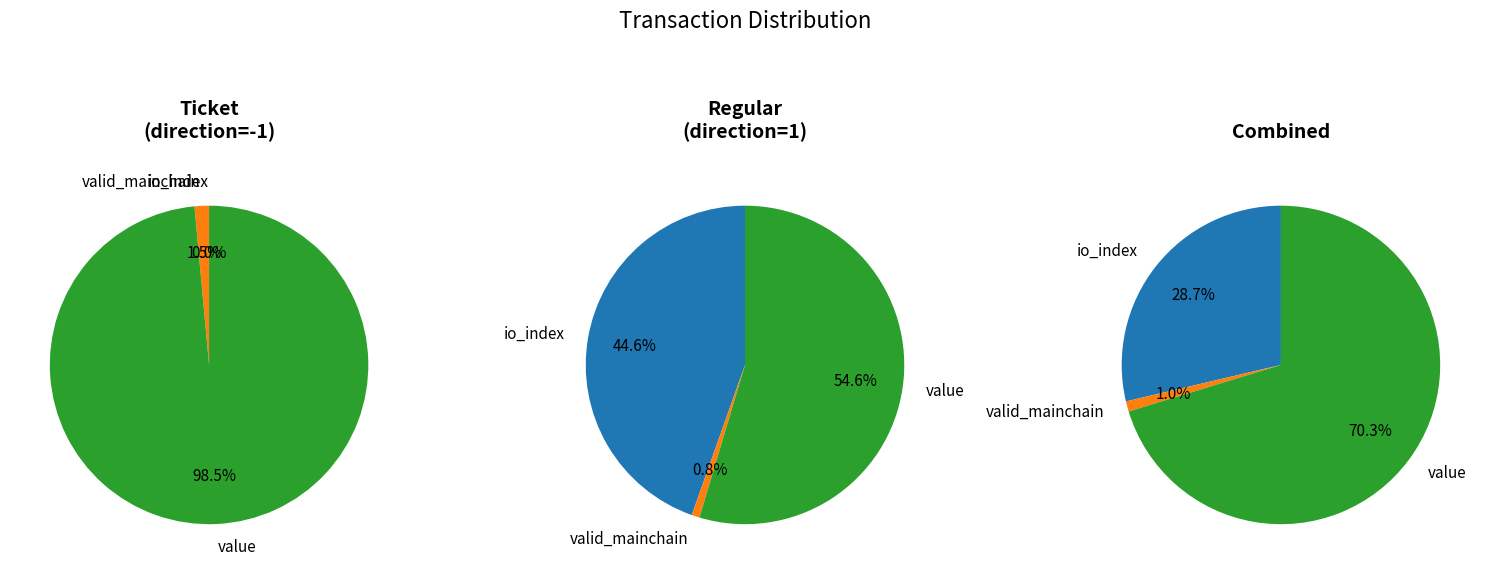

What percentage is the io_index slice, to the nearest percent?

45%